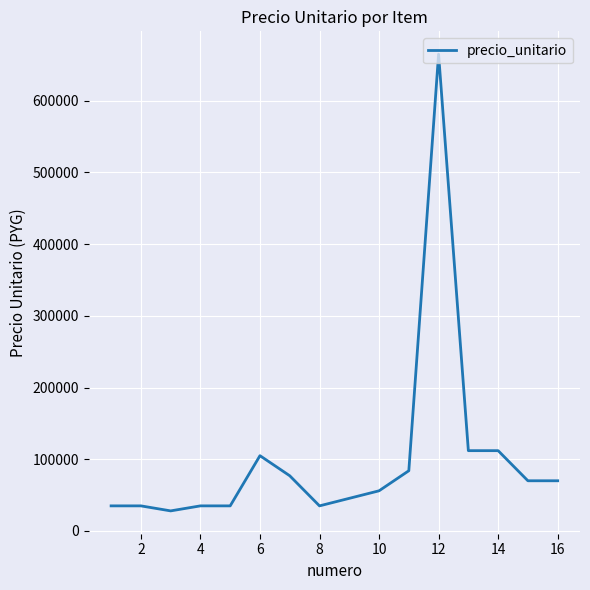

What is the smallest value displayed?

28000